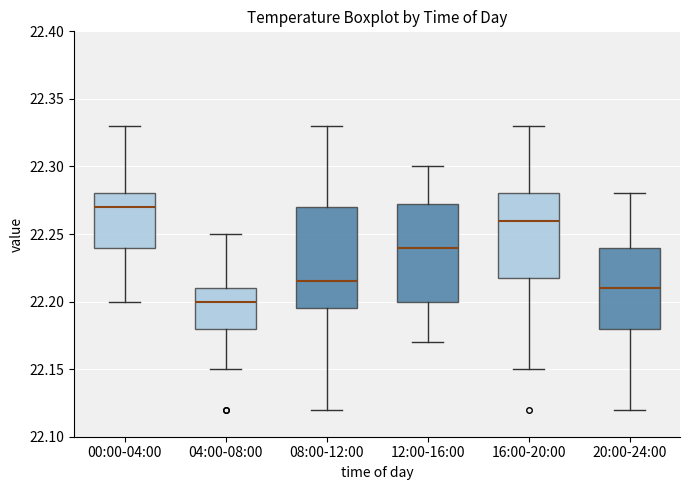

Where does the lower whisker of the box for 20:00-24:00 end on the y-axis? The values are not printed on the chart, so give them approximately, as read against the axis.

22.120